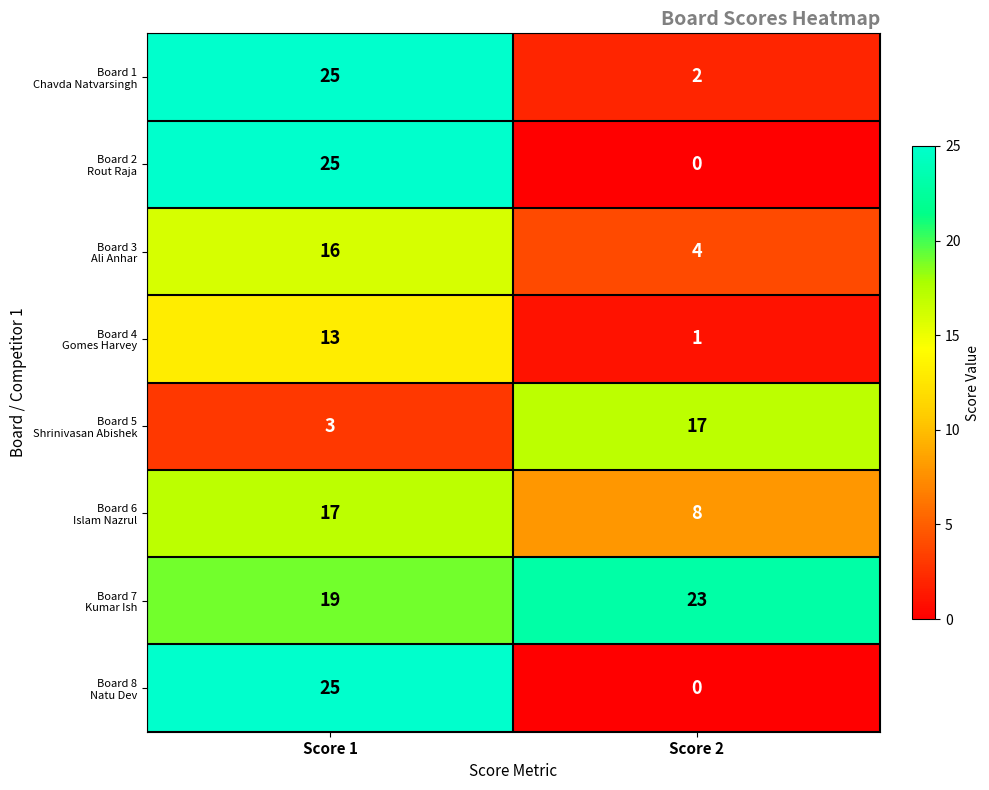

What is the spread (max minus min) of values at Score 2?

23